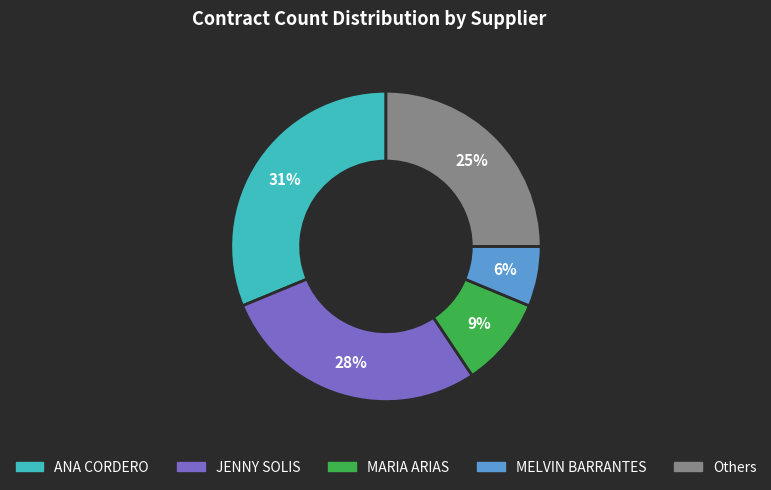

How many segments does this pie chart have?

5